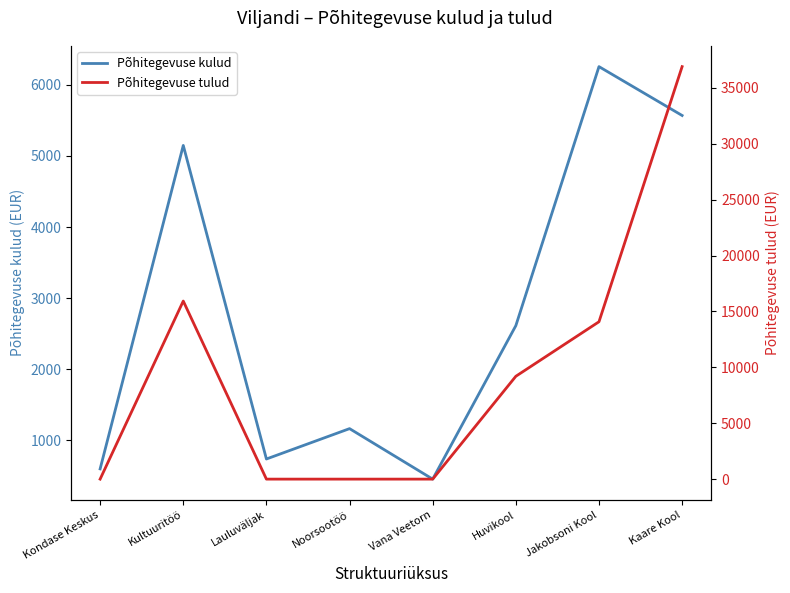

How many intersections are there between Põhitegevuse tulud and Põhitegevuse kulud?

3